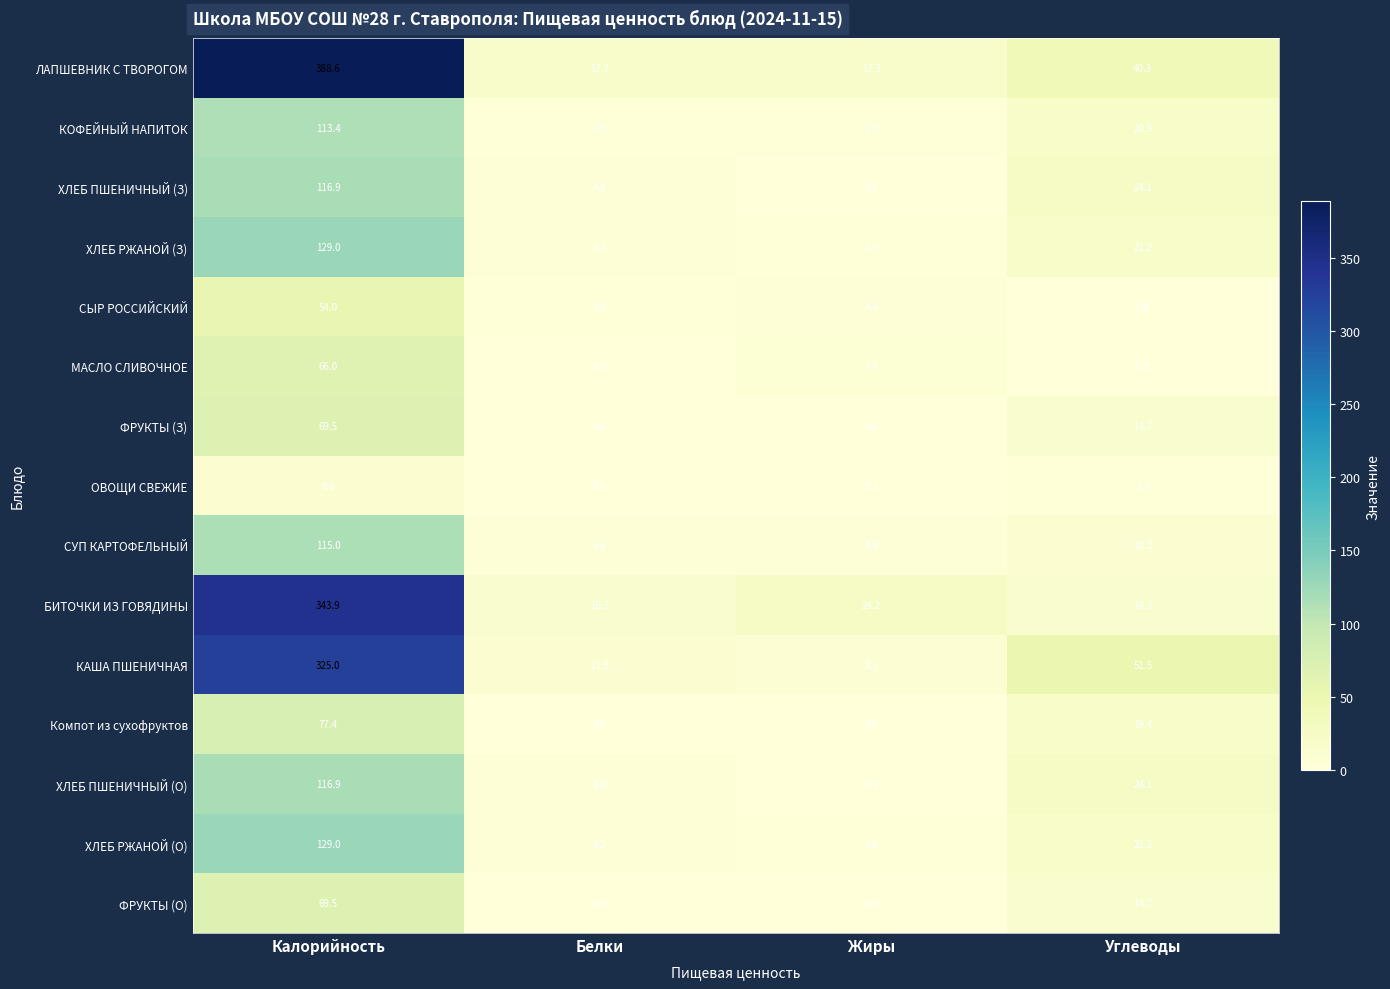

What is the difference between the maximum and minimum values in the СУП КАРТОФЕЛЬНЫЙ series?

110.2